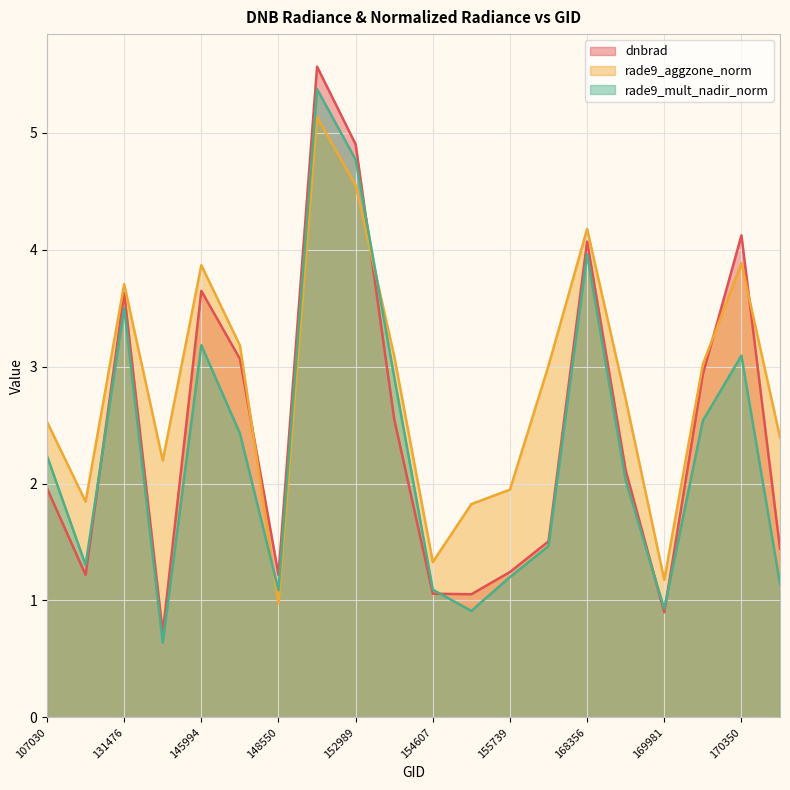

After their last crossing, which series has the higher values: rade9_mult_nadir_norm or dnbrad?

dnbrad